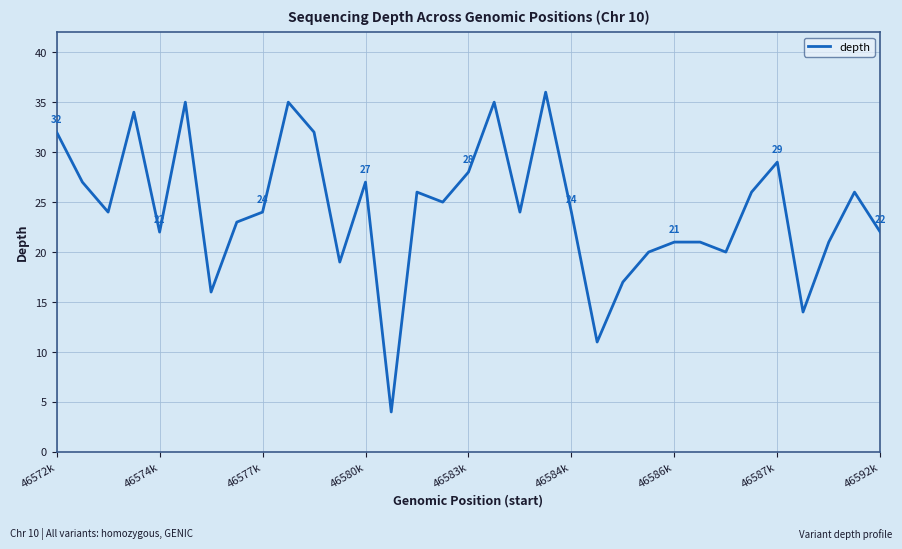

What is the maximum value shown in the chart?

36